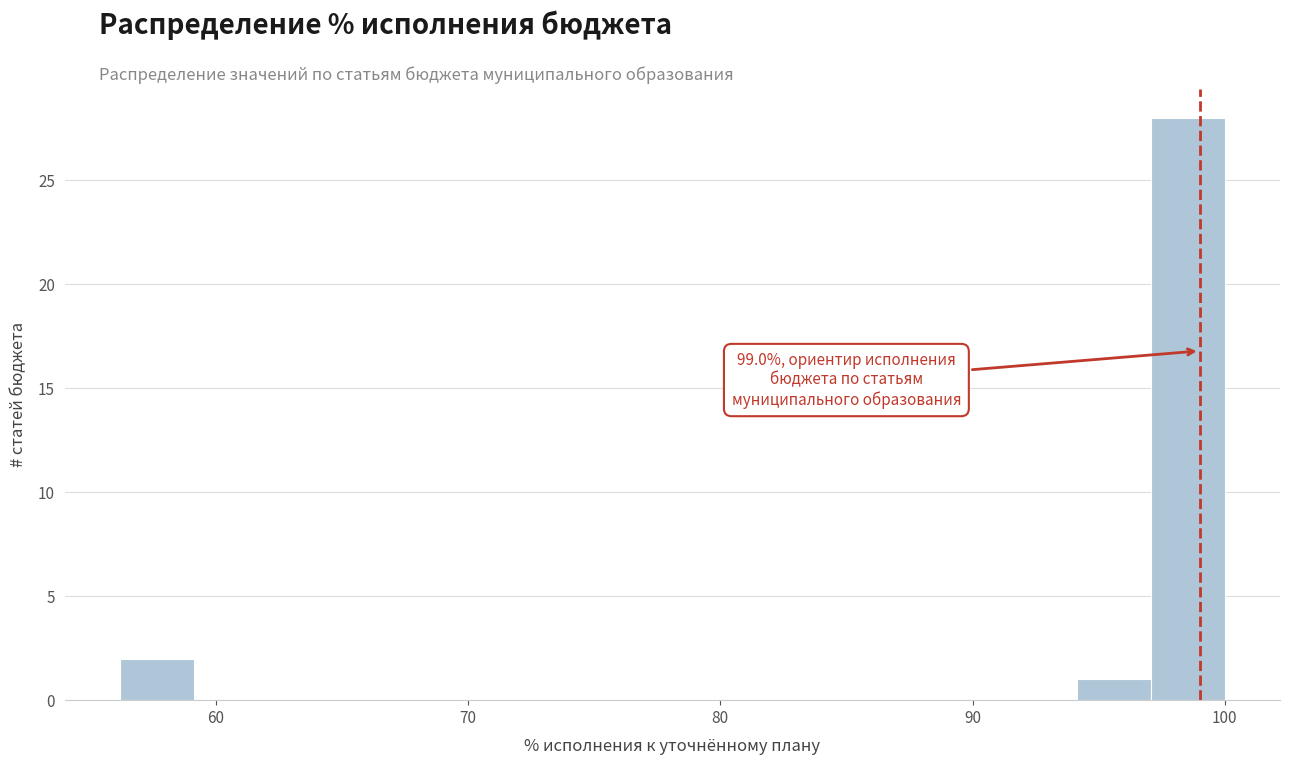

Around what value on the x-axis is the tallest bar? Give the approximate position of its centre, as read against the axis.

99